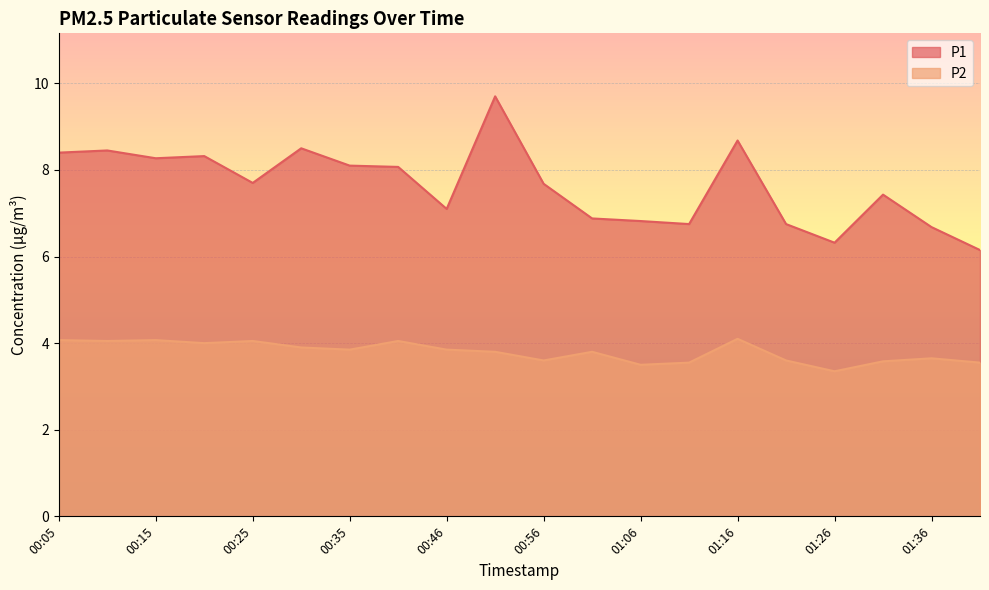

Rank the categories by P1 value from lowest to highest.

01:41, 01:26, 01:36, 01:11, 01:21, 01:06, 01:01, 00:46, 01:31, 00:56, 00:25, 00:41, 00:35, 00:15, 00:20, 00:05, 00:10, 00:30, 01:16, 00:51